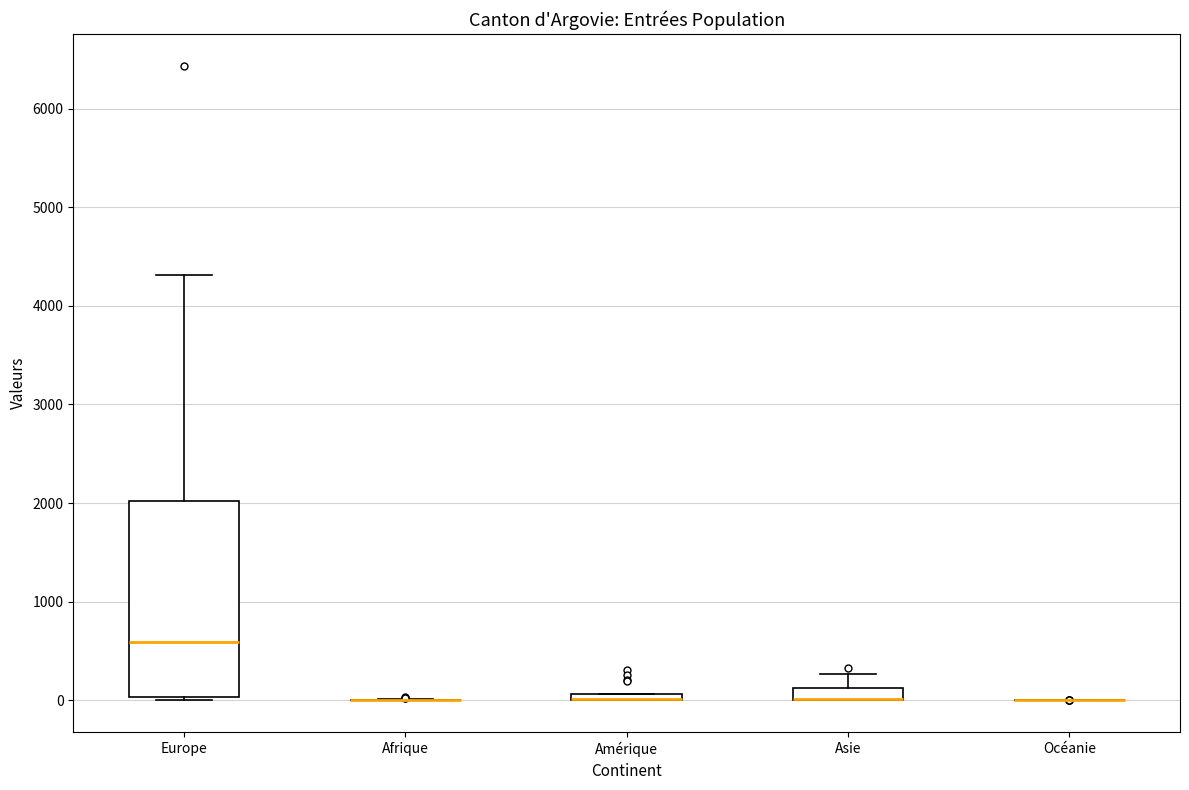

Comparing the boxes themselves (not the whiskers), which one is the tallest?

Europe